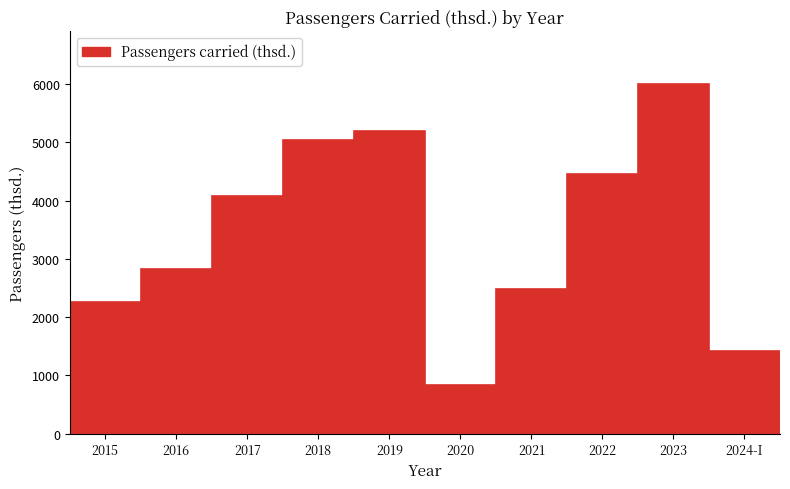

Reading left to right, extract all data points from this chart.

2261.4	2833.0	4074.6	5033.3	5198.8	830.0	2488.8	4456.2	6005.7	1417.3